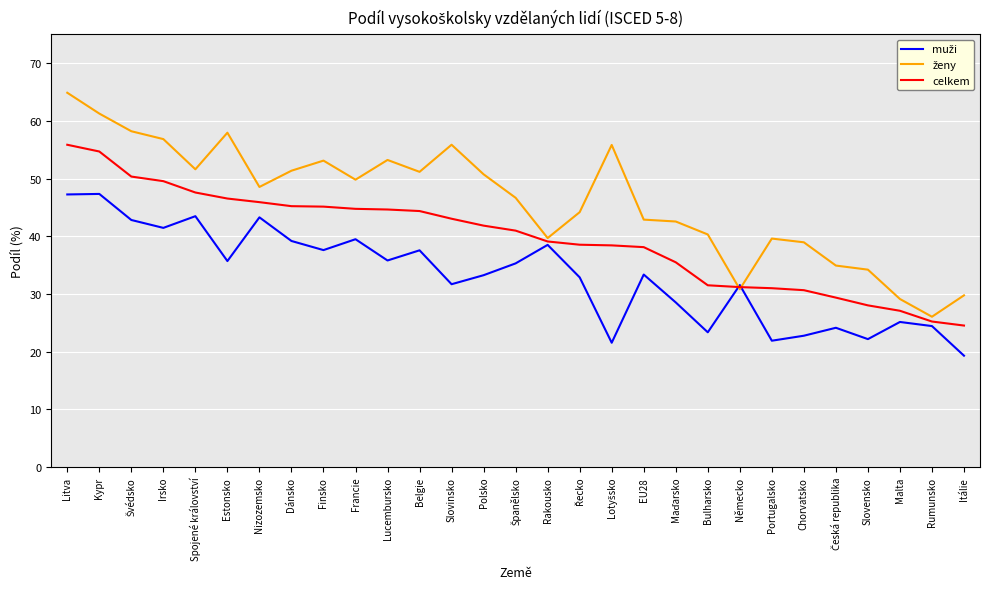

What is the greatest value displayed?

64.9